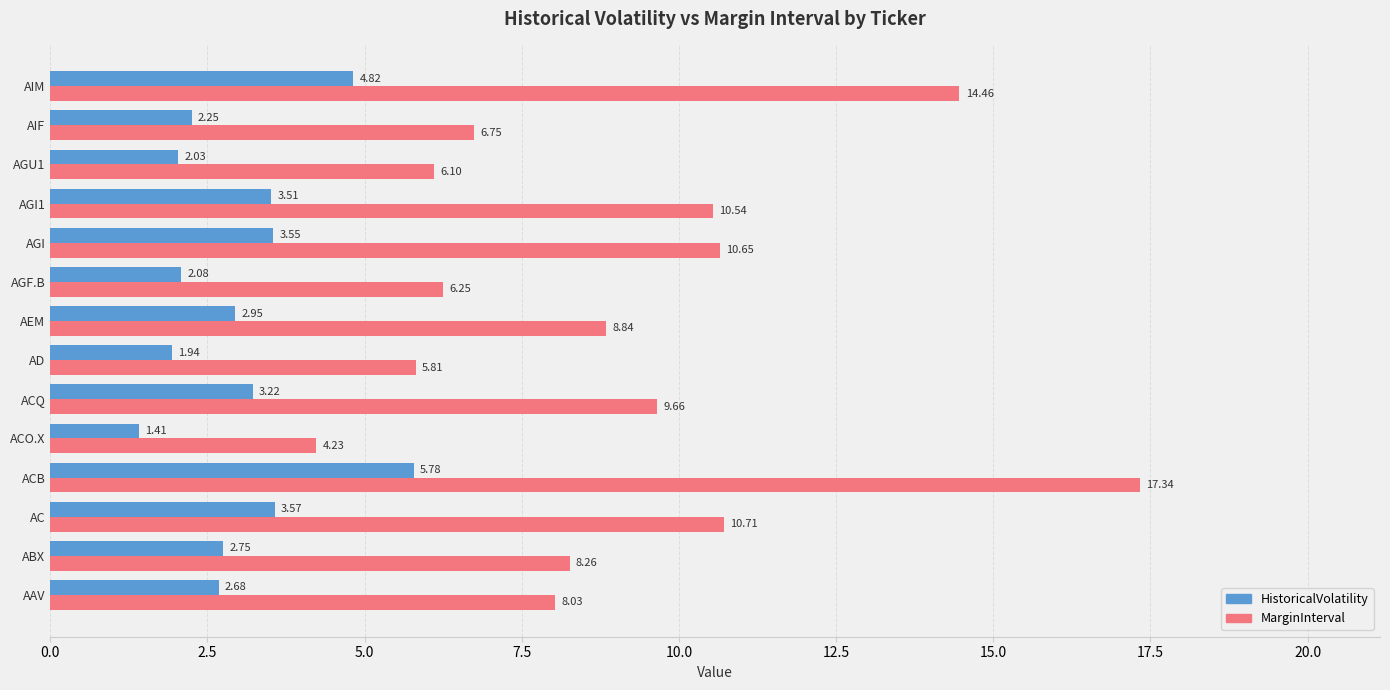

What is the sum of all HistoricalVolatility values?

42.5